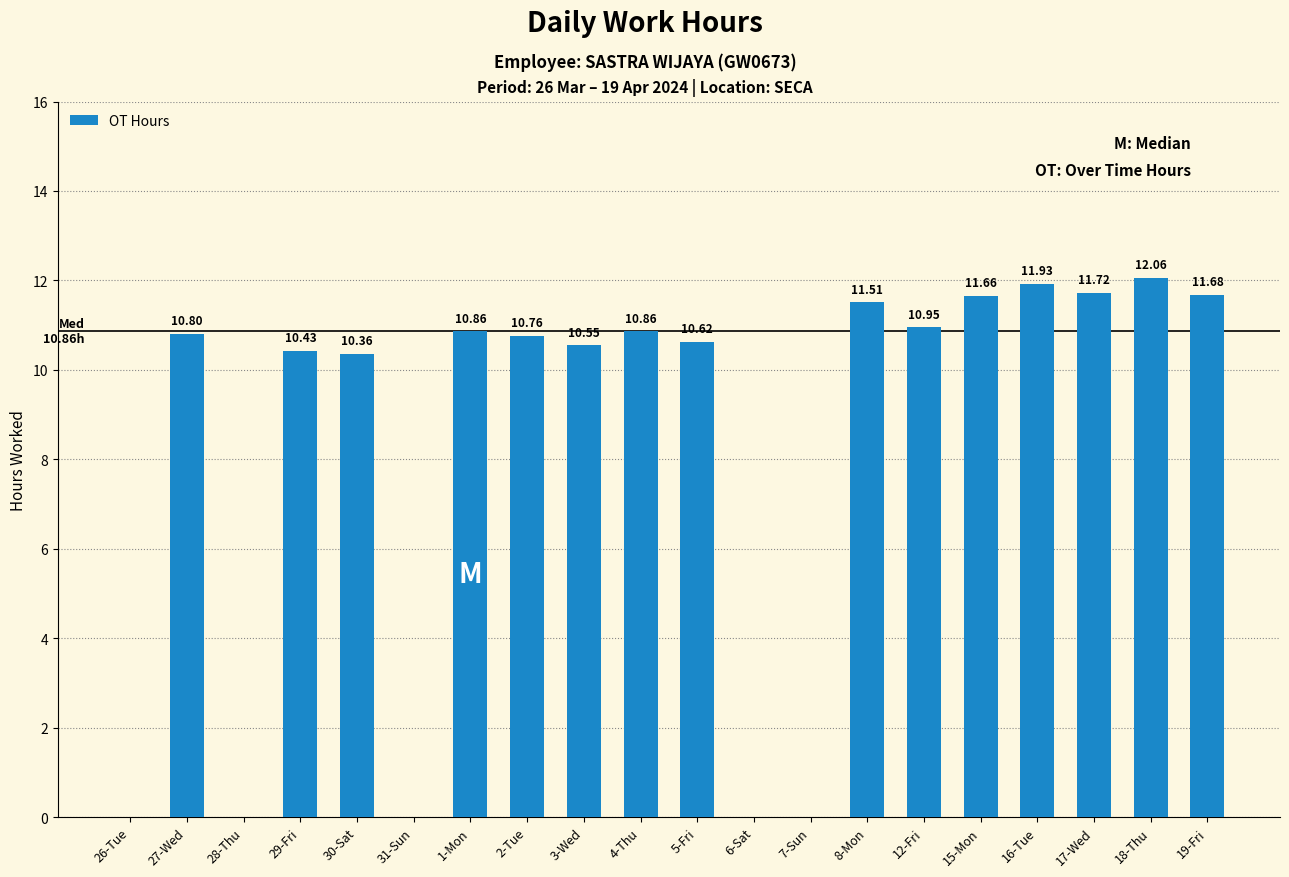

What is the sum of the values at 16-Tue and 1-Mon?

22.8